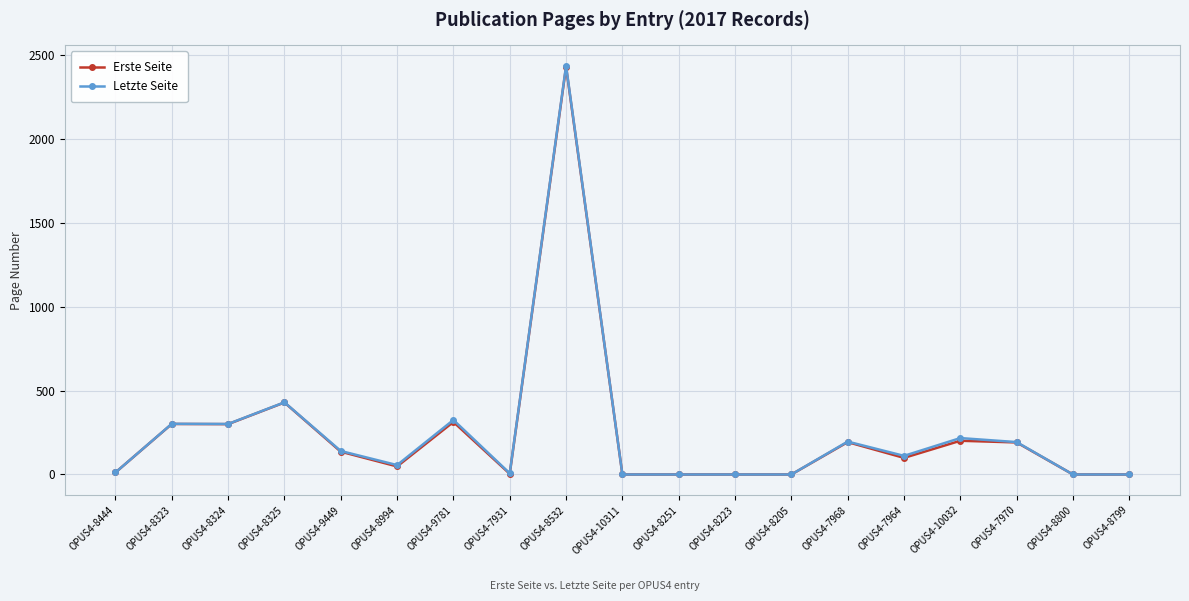

Does the chart have visible grid lines?

Yes